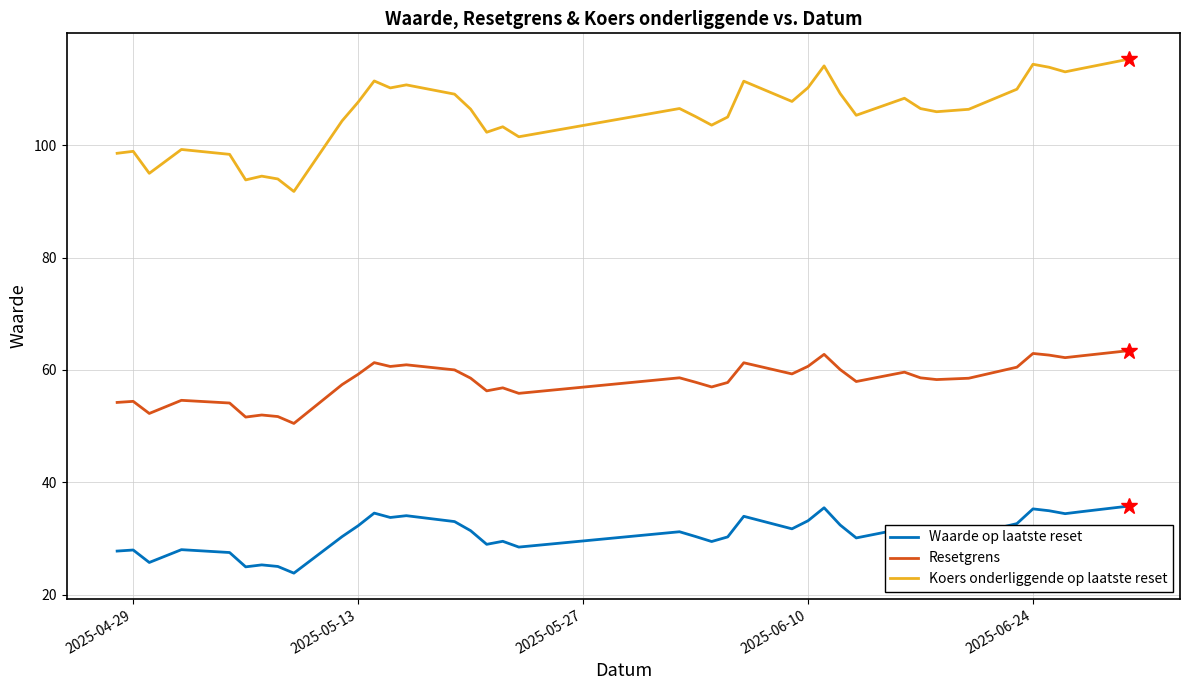

What are all the series names shown in the legend?

Waarde op laatste reset, Resetgrens, Koers onderliggende op laatste reset